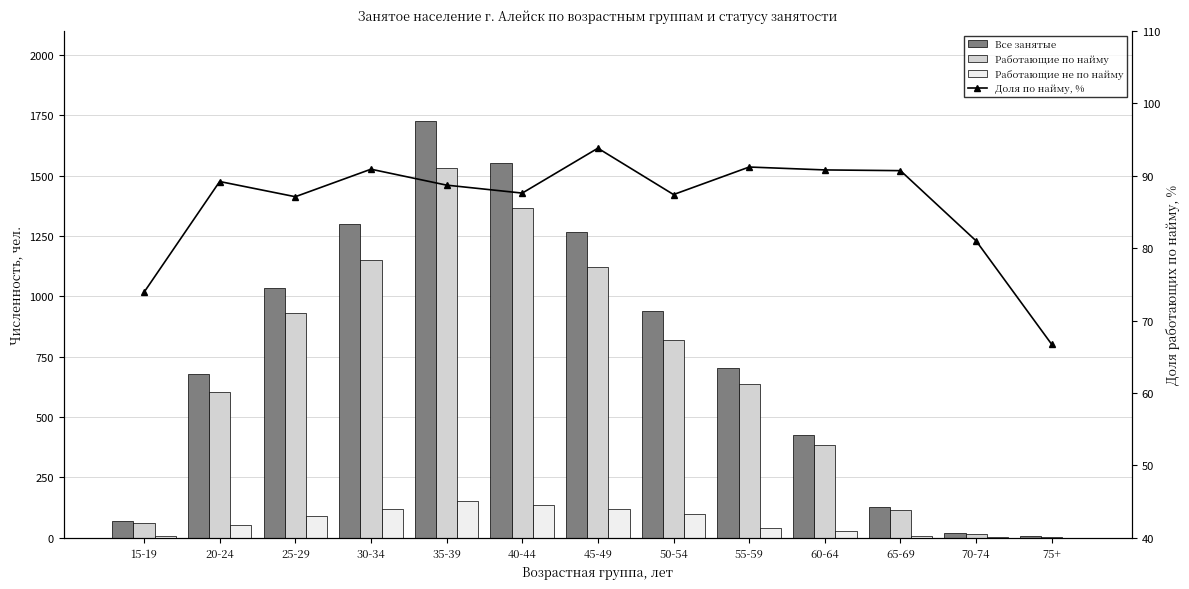

What is the label of the 1st bar from the right?

75+